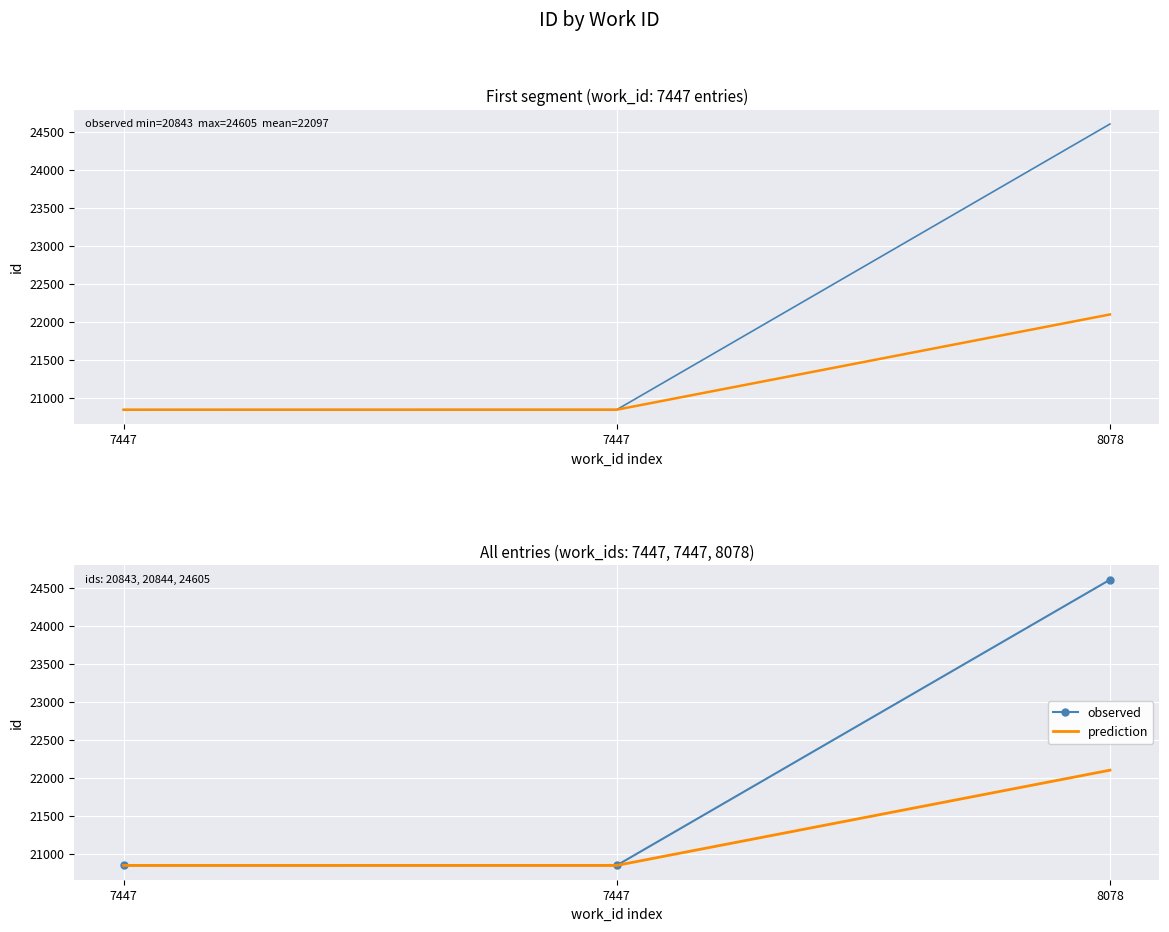

Rank the series by their average value, from highest to lowest.

observed, prediction